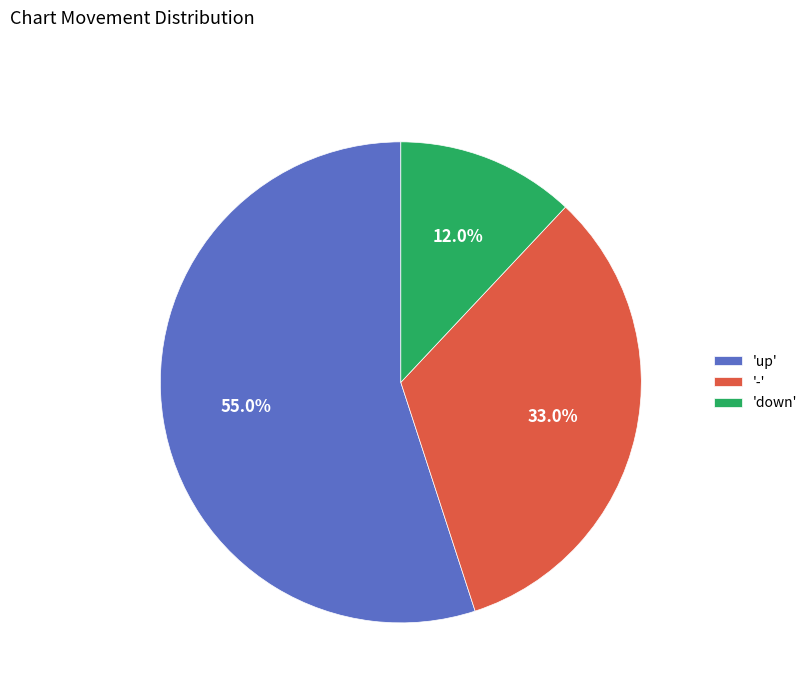

Which has a higher value, '-' or 'up'?

'up'